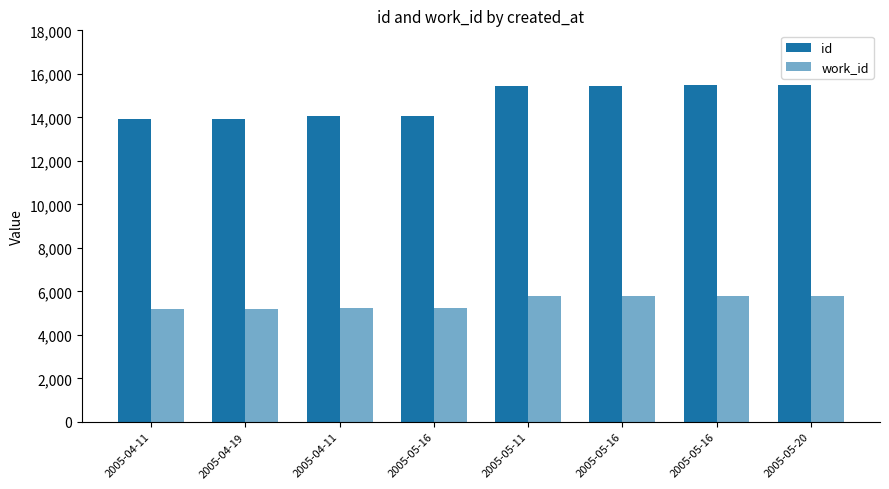

Count the number of categories in the chart.

8